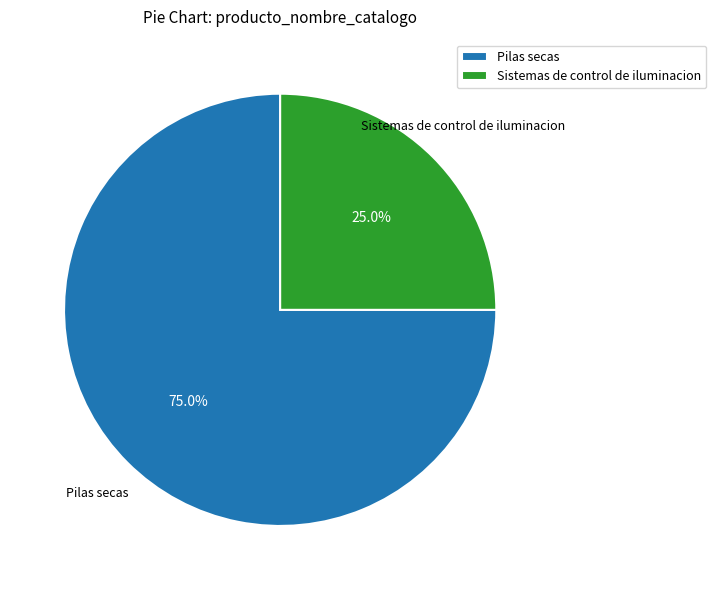

Does any single category account for the majority?

Yes